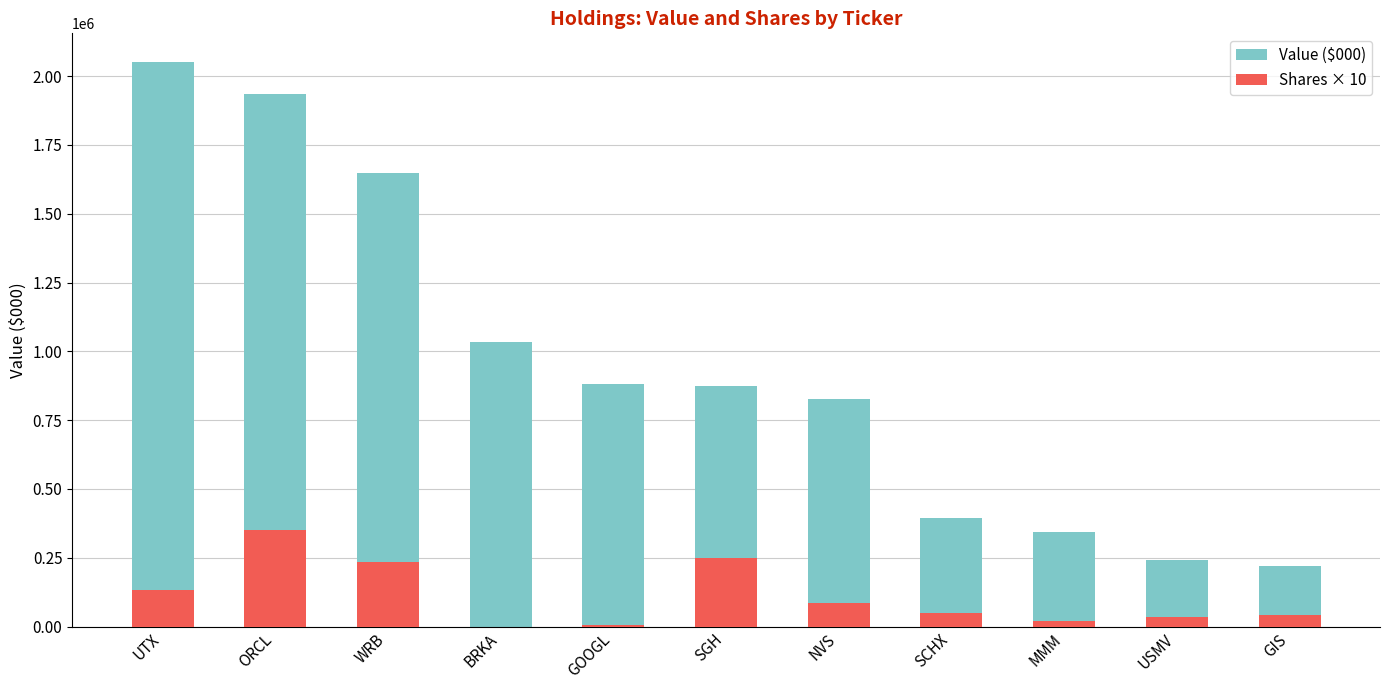

At which category is the sum across all series the highest?

ORCL